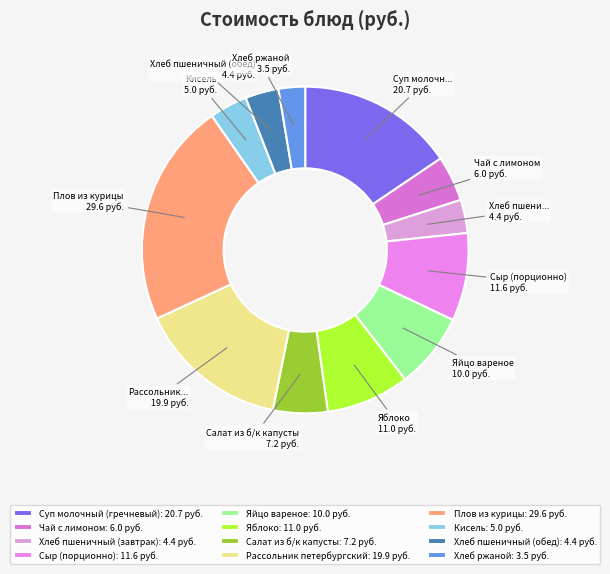

How many segments does this pie chart have?

12